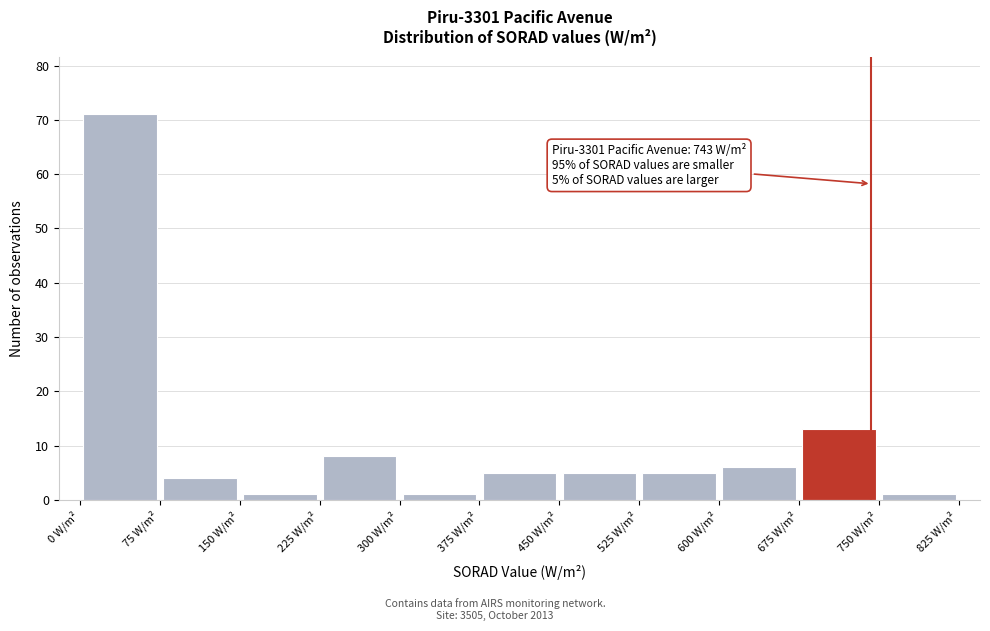

Over which range of the x-axis is the bar tallest?

0 to 75